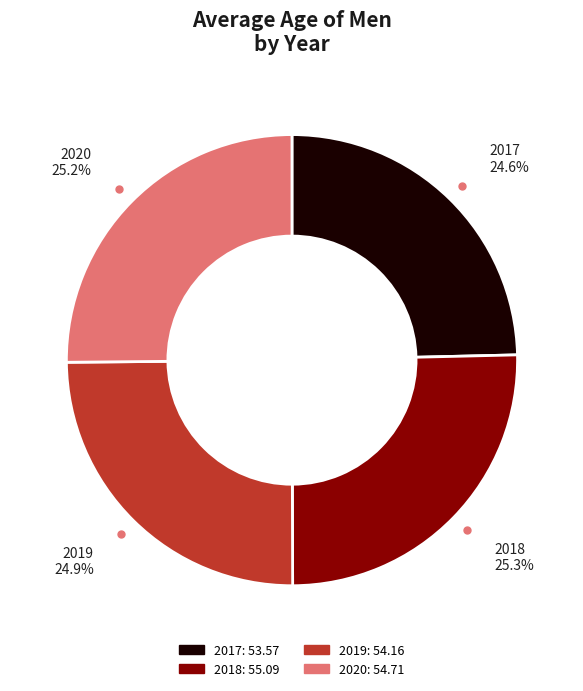

Is there any slice that represents more than half of the pie?

No